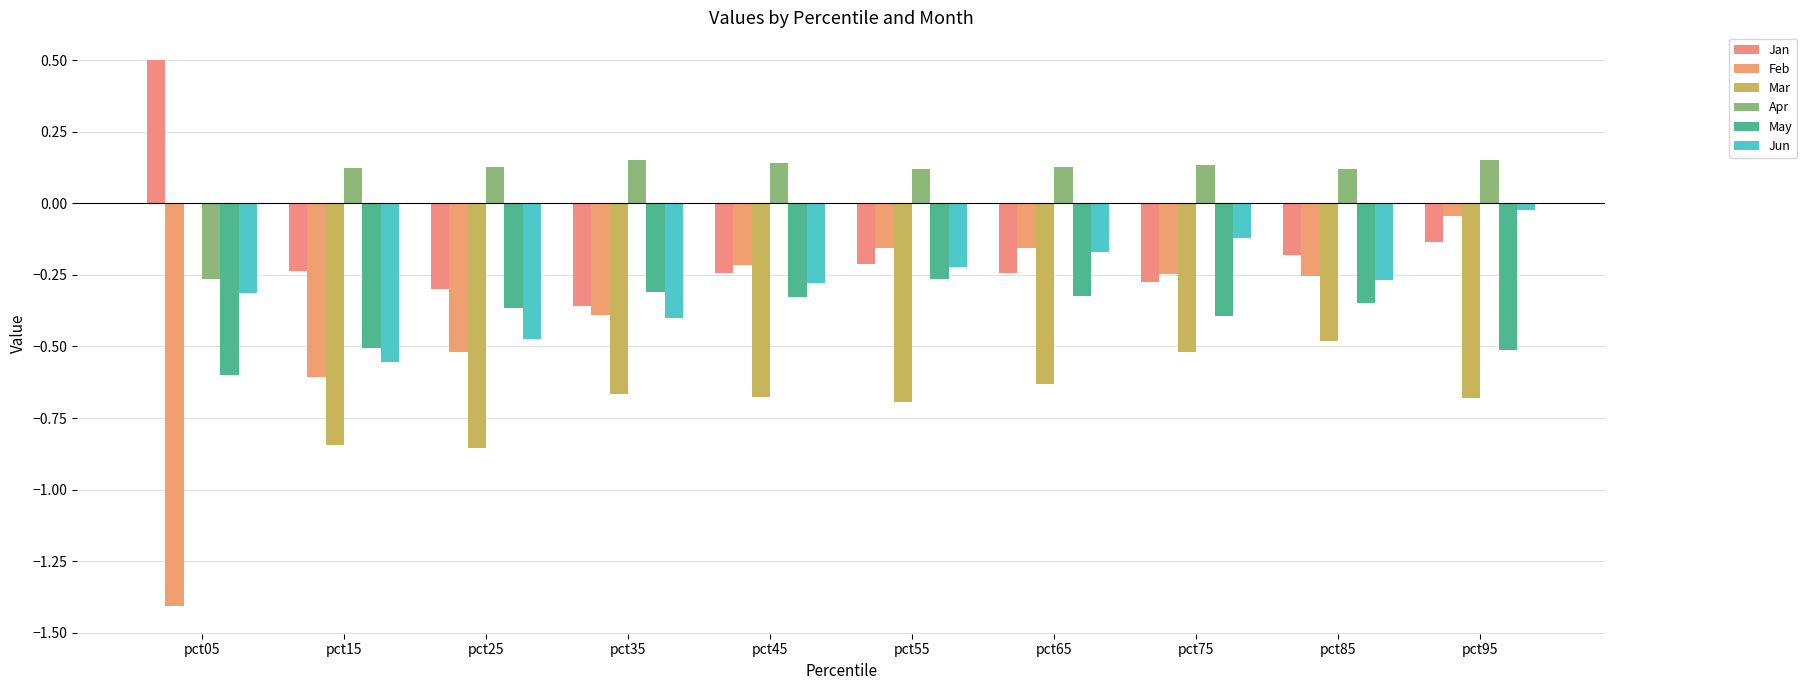

List the series in order of their peak value, highest first.

Jan, Apr, Mar, Jun, Feb, May